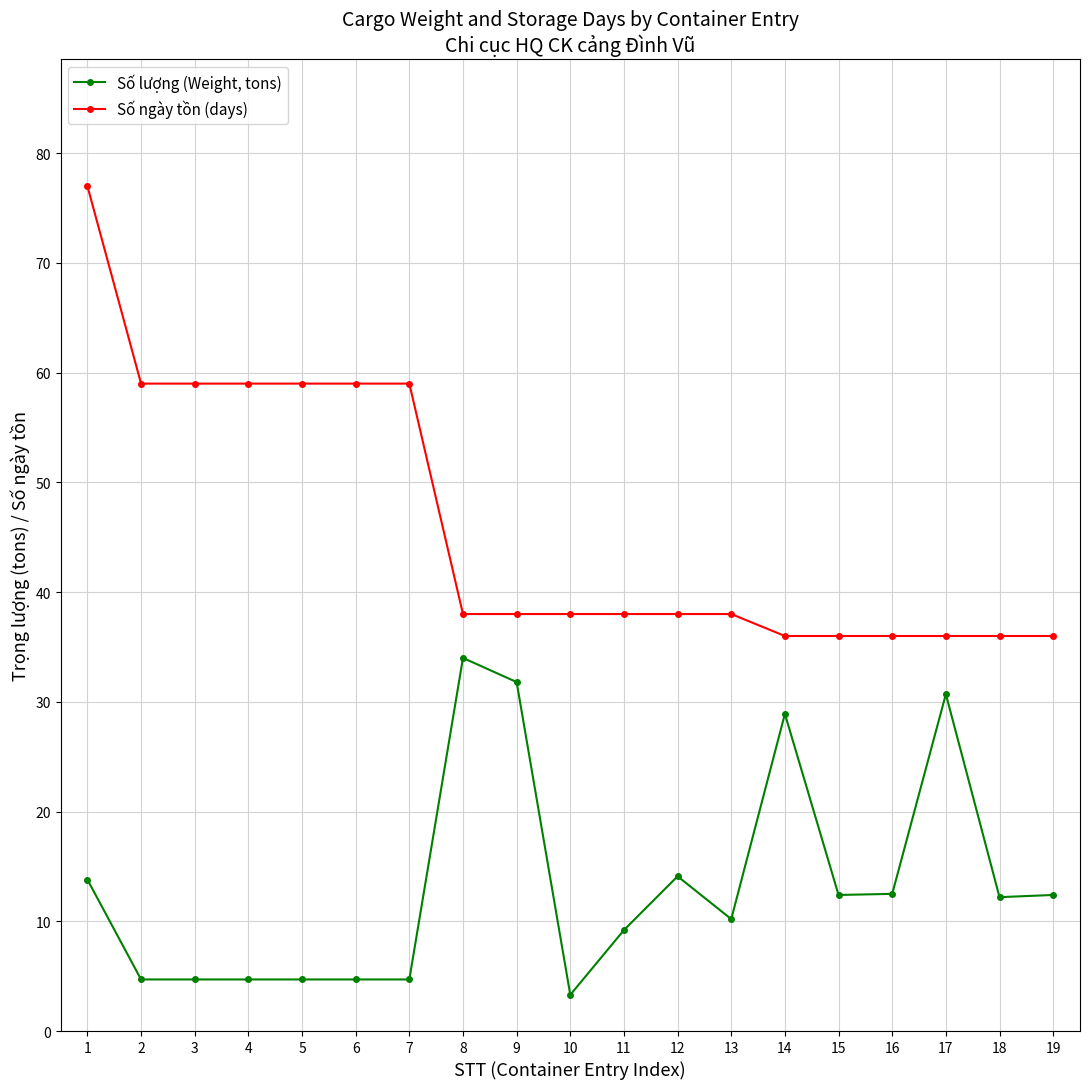

What is the difference between the highest and lowest values at 1?

63.2